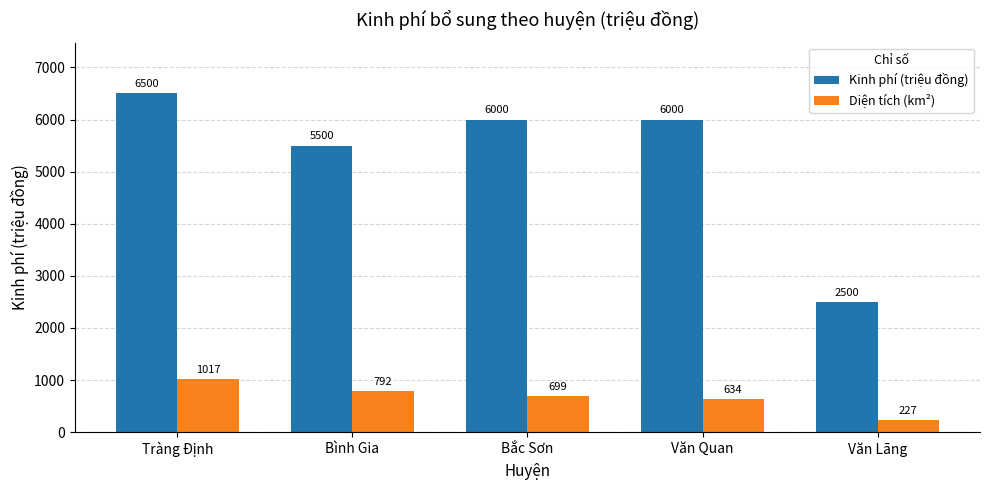

Does the chart contain stacked bars?

No